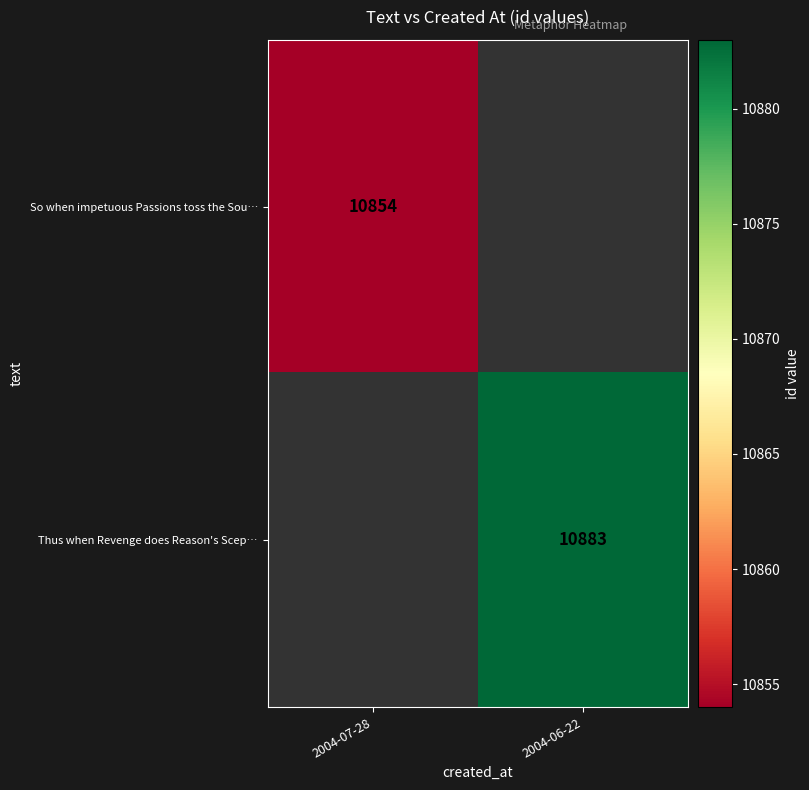

At how many categories does at least one series exceed 10859?

1